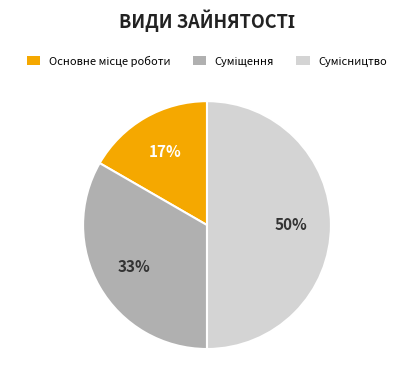

To the nearest percent, what is the average slice percentage?

33%